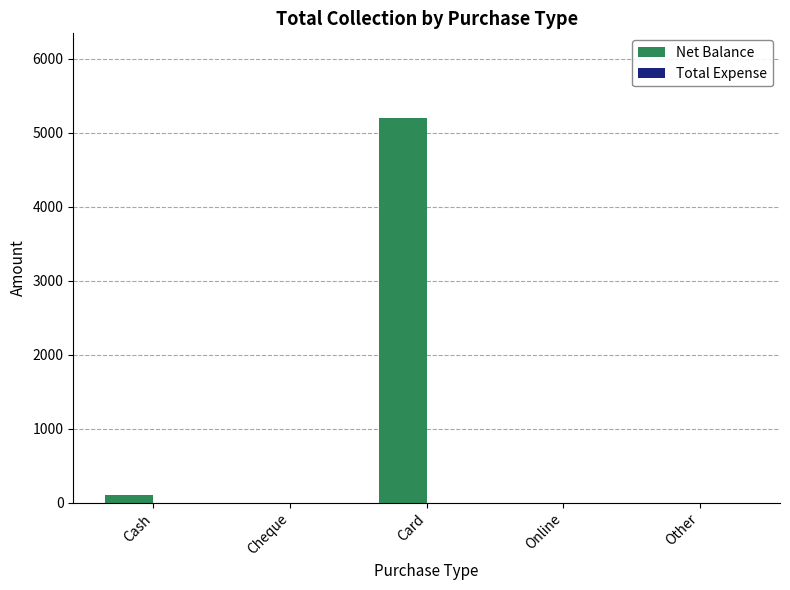

What is the sum of all values?

5305